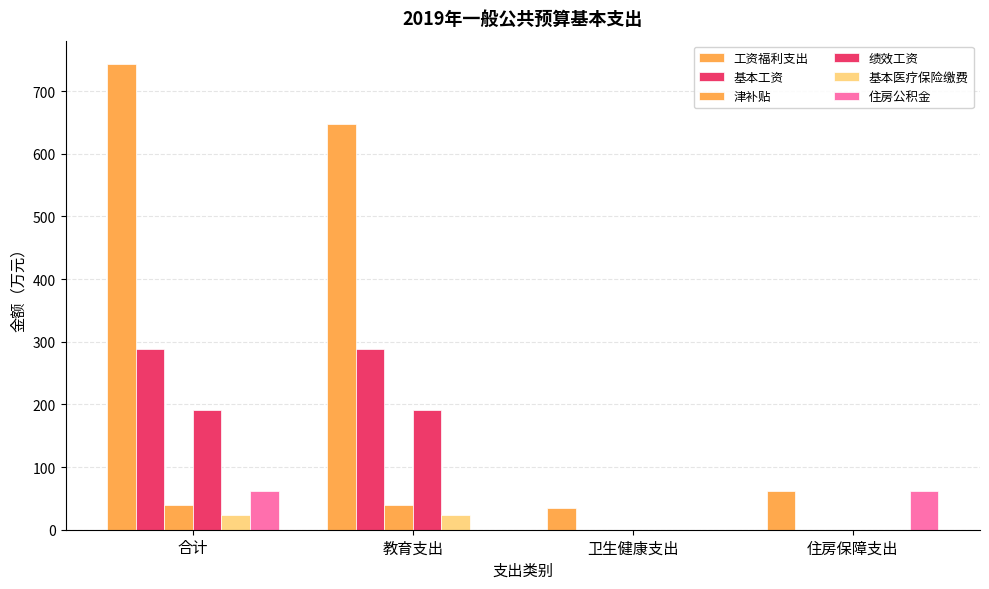

How many groups of bars are there?

4